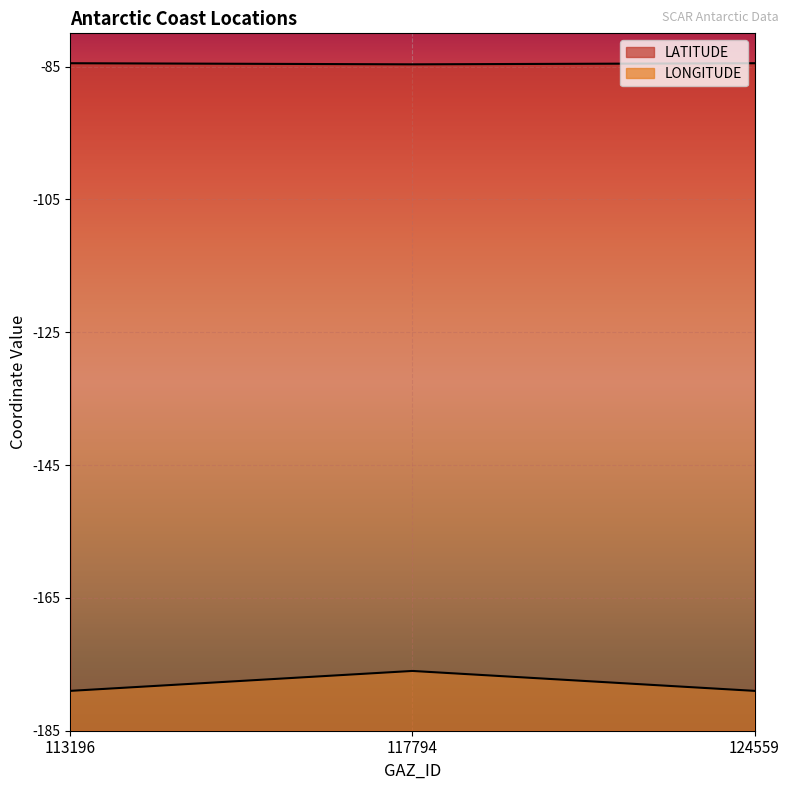

Rank the series by their average value, from lowest to highest.

LONGITUDE, LATITUDE